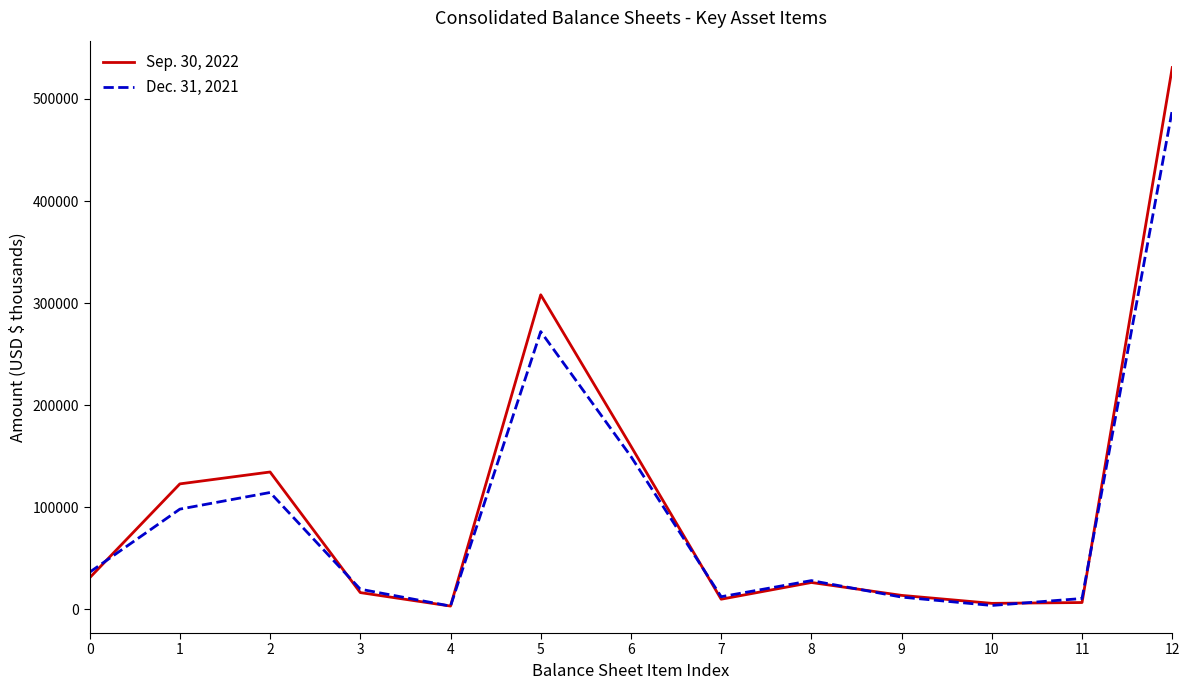

True or false: Dec. 31, 2021 has a value of 19778 at 3.

True